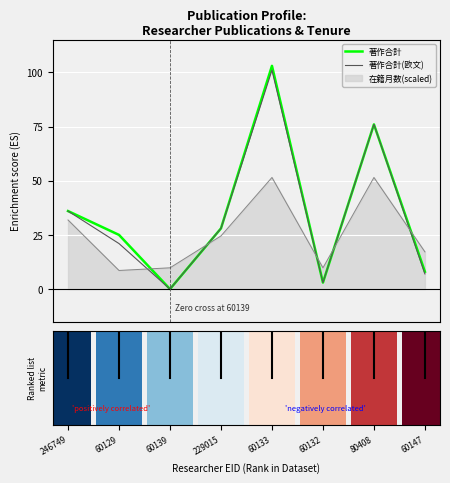

Rank the series by their average value, from lowest to highest.

著作合計(欧文), 著作合計